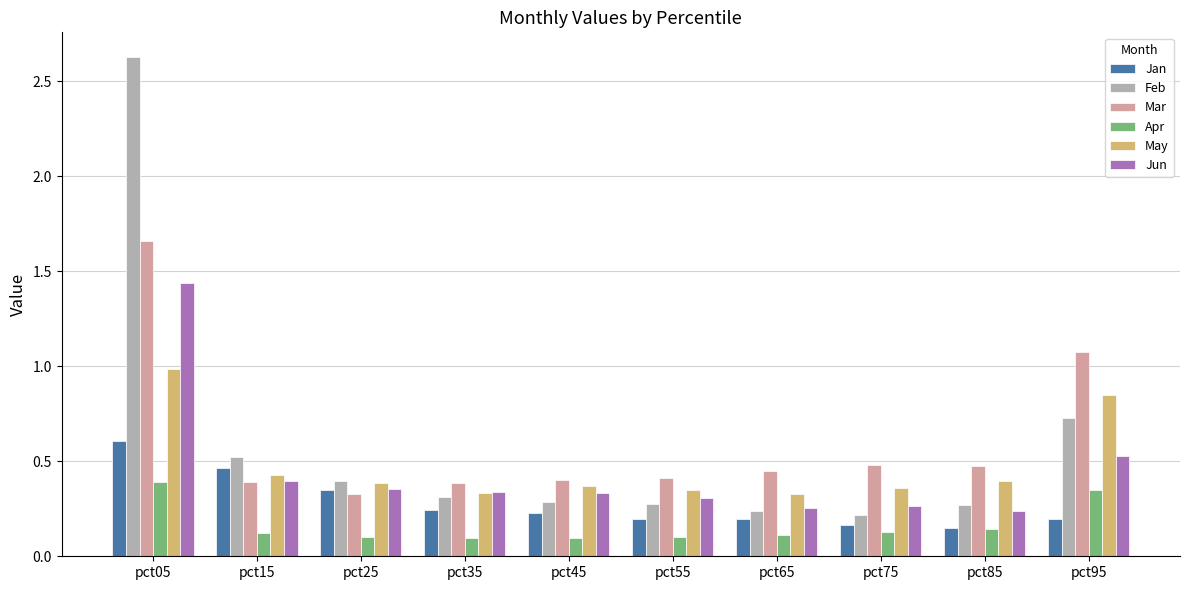

Which category has the highest value in the Jan series?

pct05